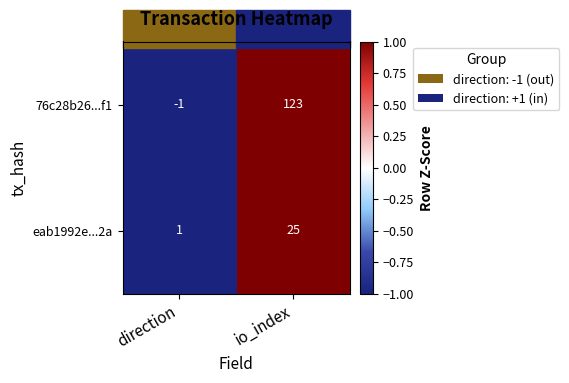

At which label is 76c28b26...f1 closest to 61?

direction